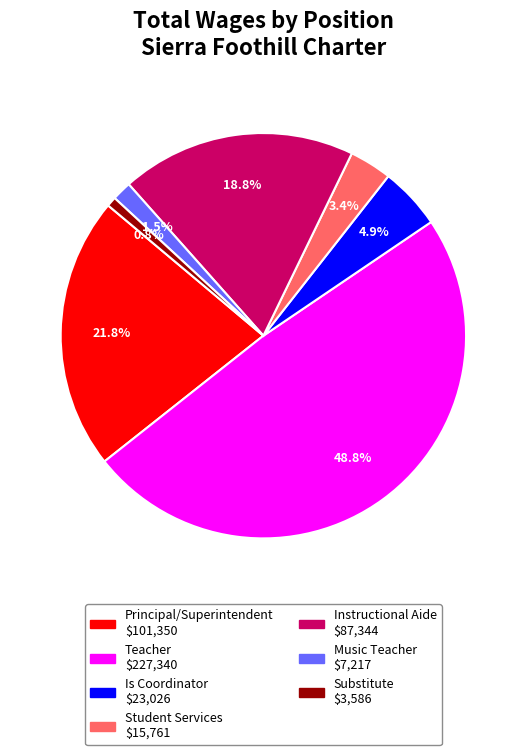

Does any single category account for the majority?

No